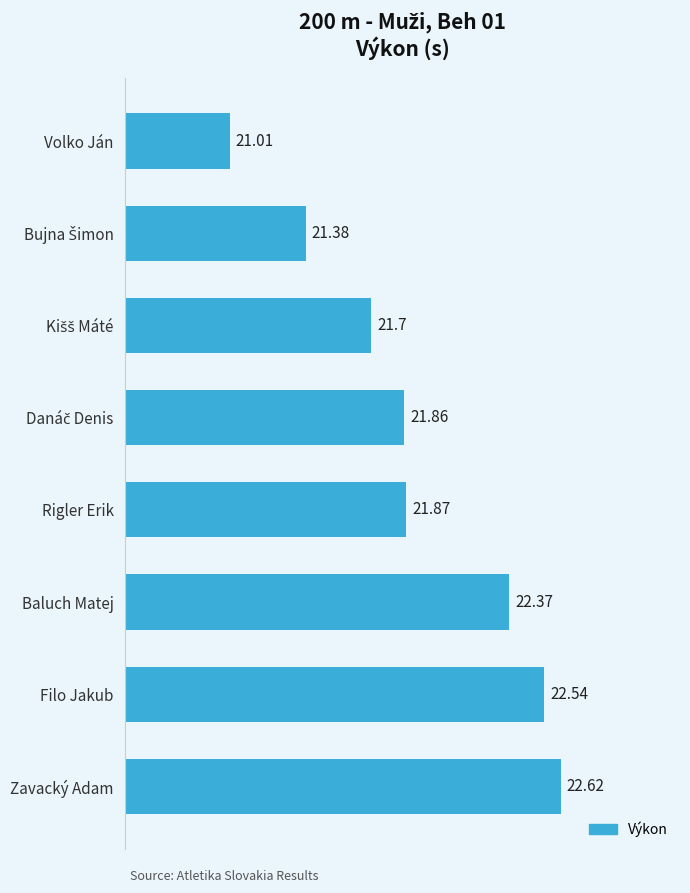

What is the average value?

21.9